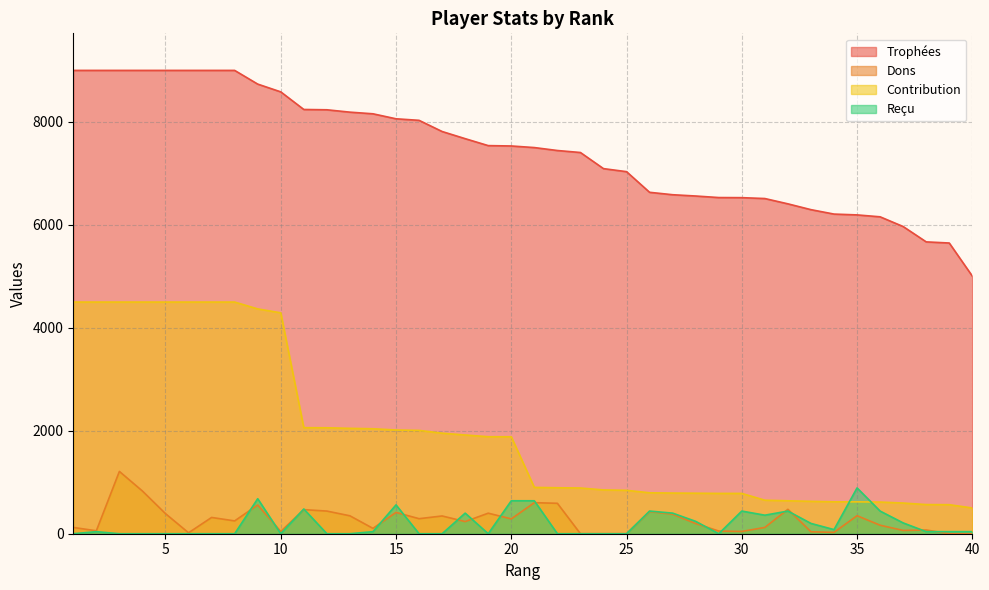

What is the total value across all series at 23?

8293